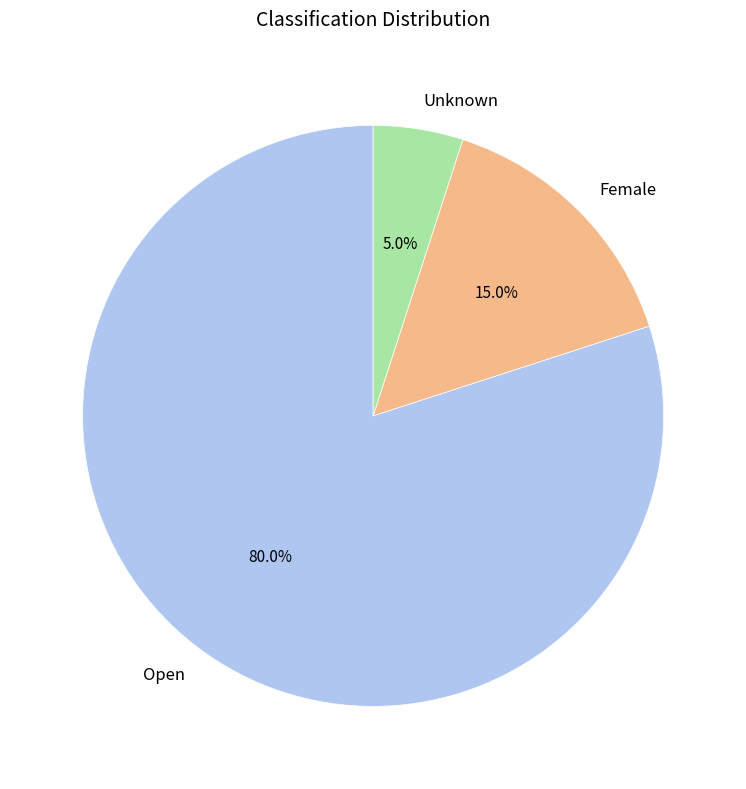

Is it true that Female is 1% of the pie?

False